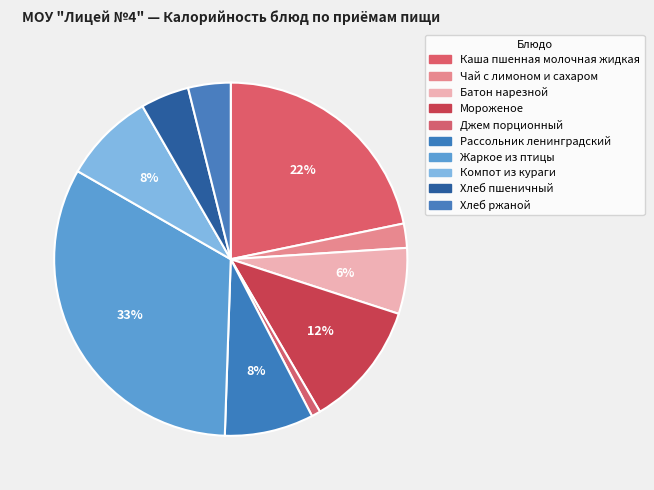

What portion of the pie excludes Компот из кураги?

91.6%